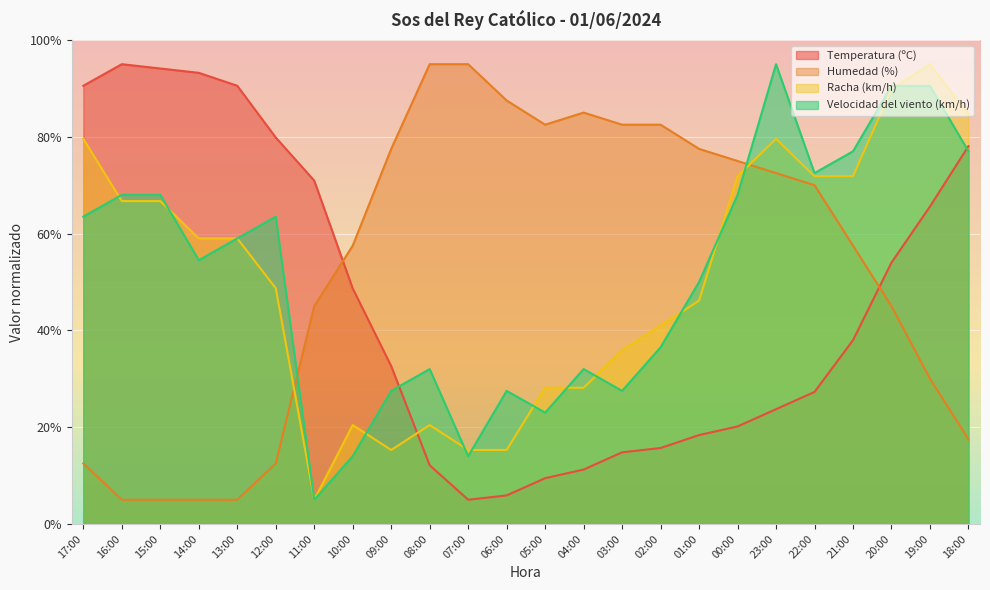

True or false: Velocidad del viento (km/h) and Humedad (%) cross at least once.

True